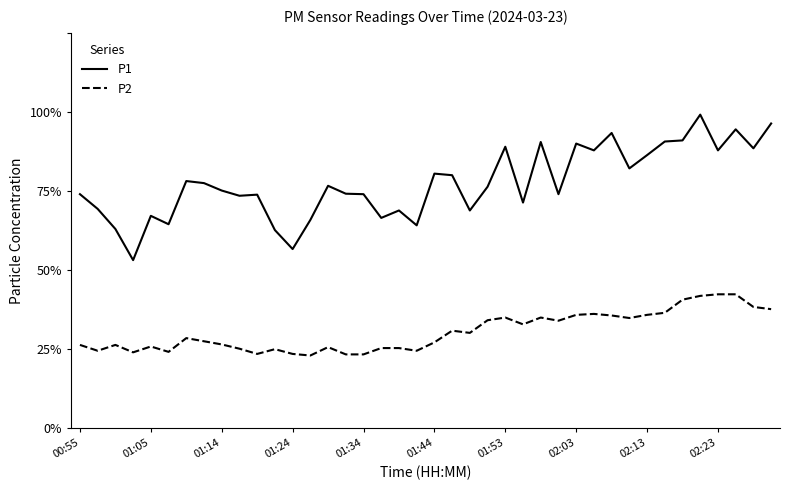

Is this an area chart (filled region under the line)?

No